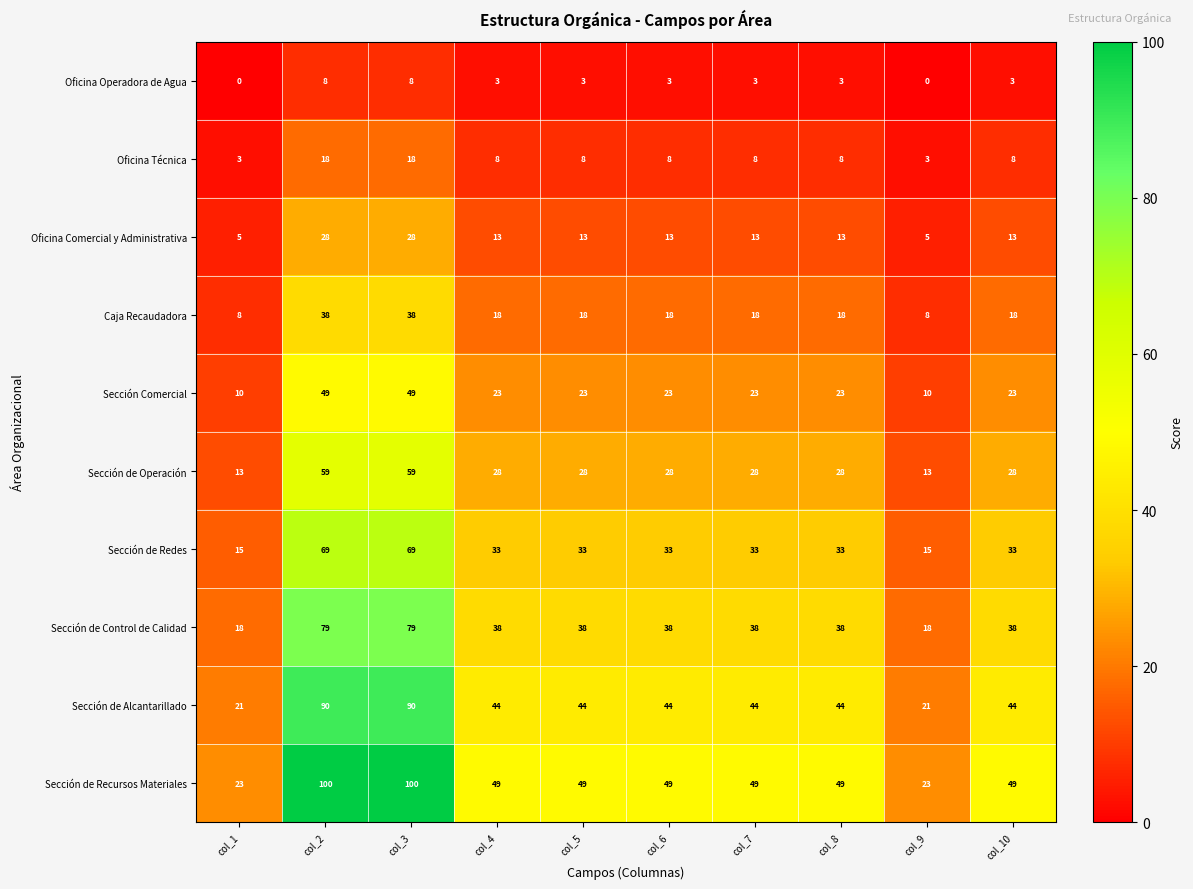

Rank the series by their maximum value, from lowest to highest.

Oficina Operadora de Agua, Oficina Técnica, Oficina Comercial y Administrativa, Caja Recaudadora, Sección Comercial, Sección de Operación, Sección de Redes, Sección de Control de Calidad, Sección de Alcantarillado, Sección de Recursos Materiales